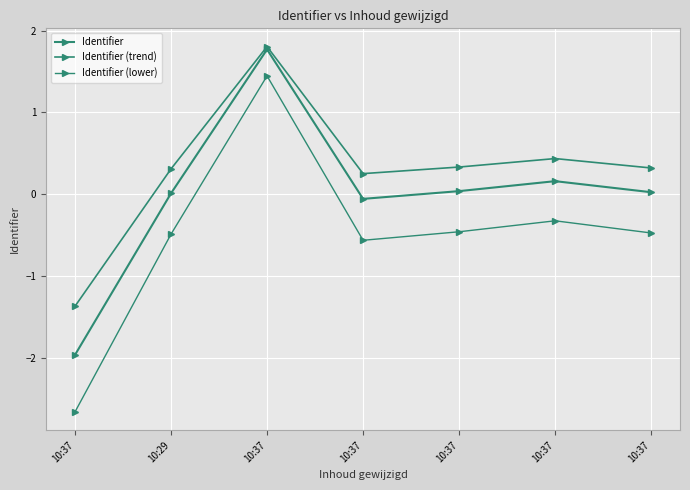

Is this an area chart (filled region under the line)?

No